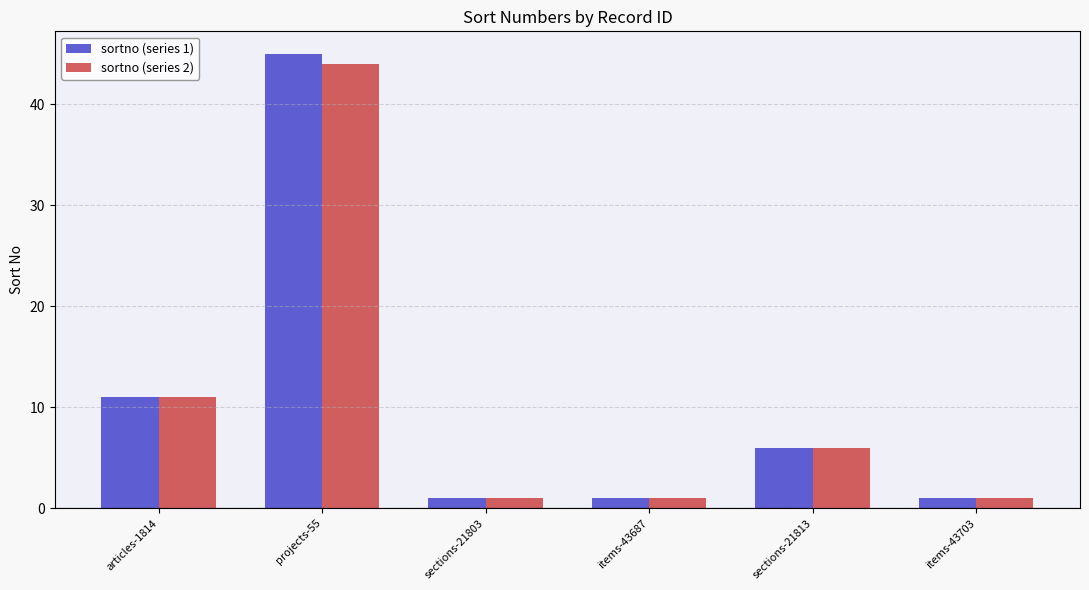

Which series has the largest range (max minus min)?

sortno (series 1)